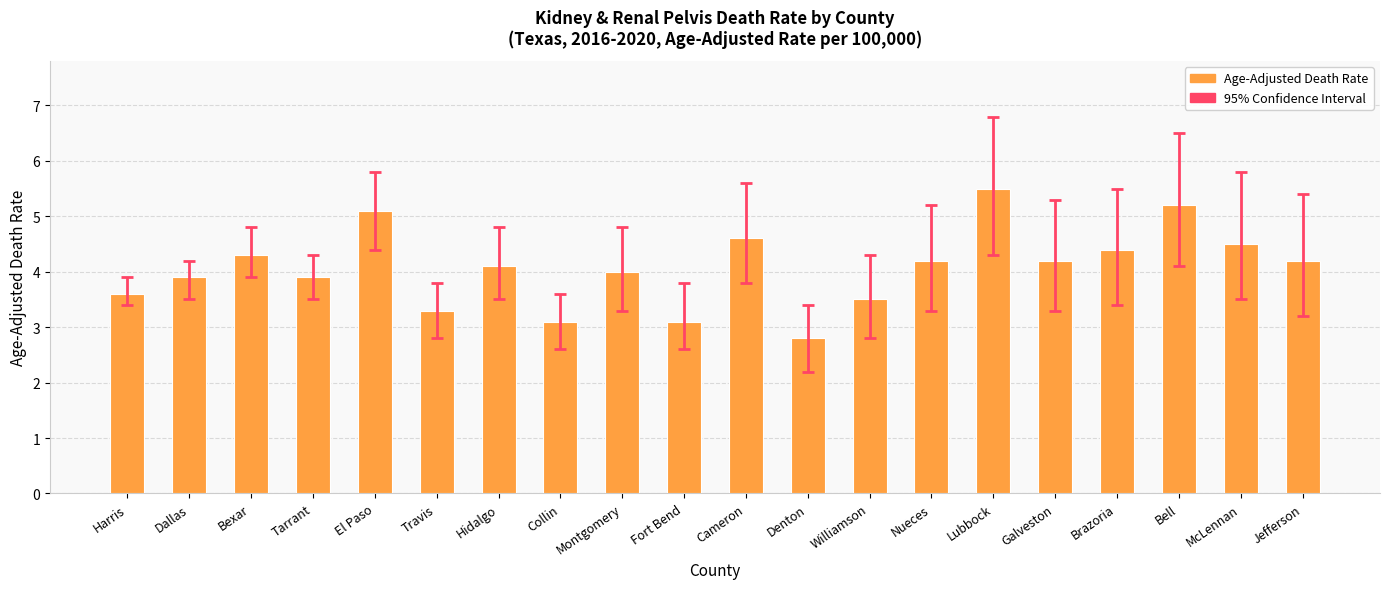

Count the number of data series in this chart.

1